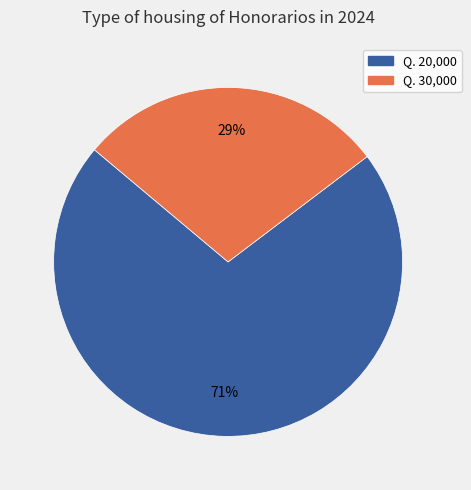

Is there any slice that represents more than half of the pie?

Yes